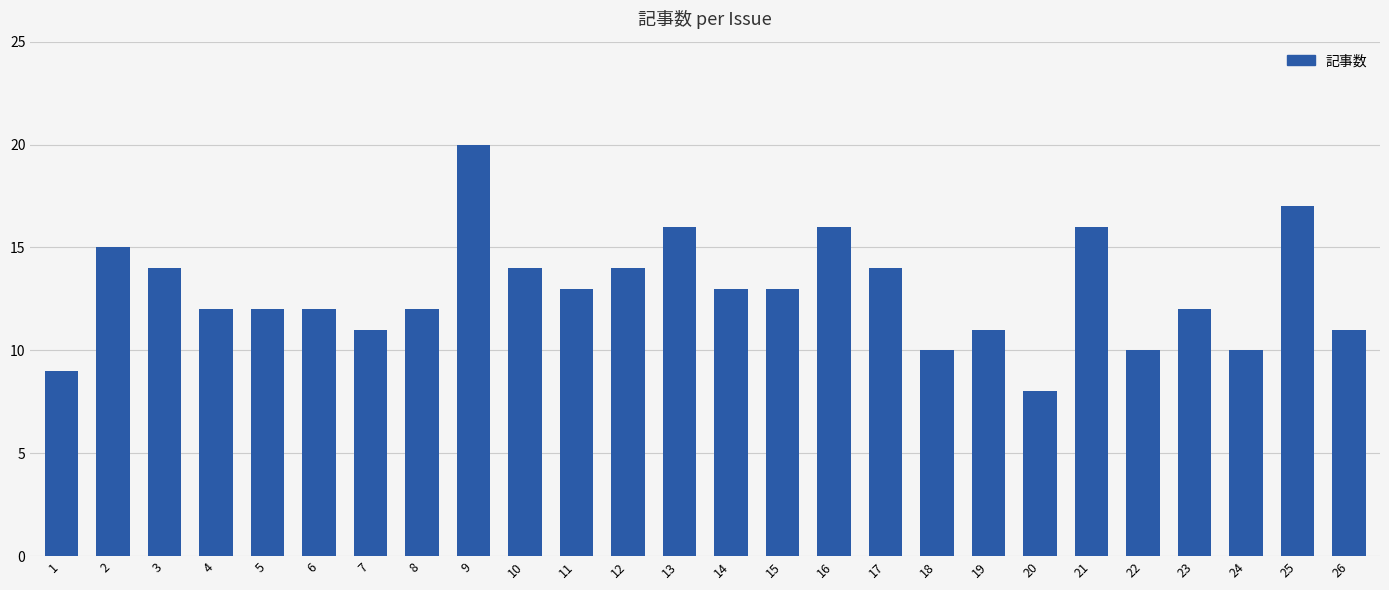

The value at 7 is 11. True or false?

True